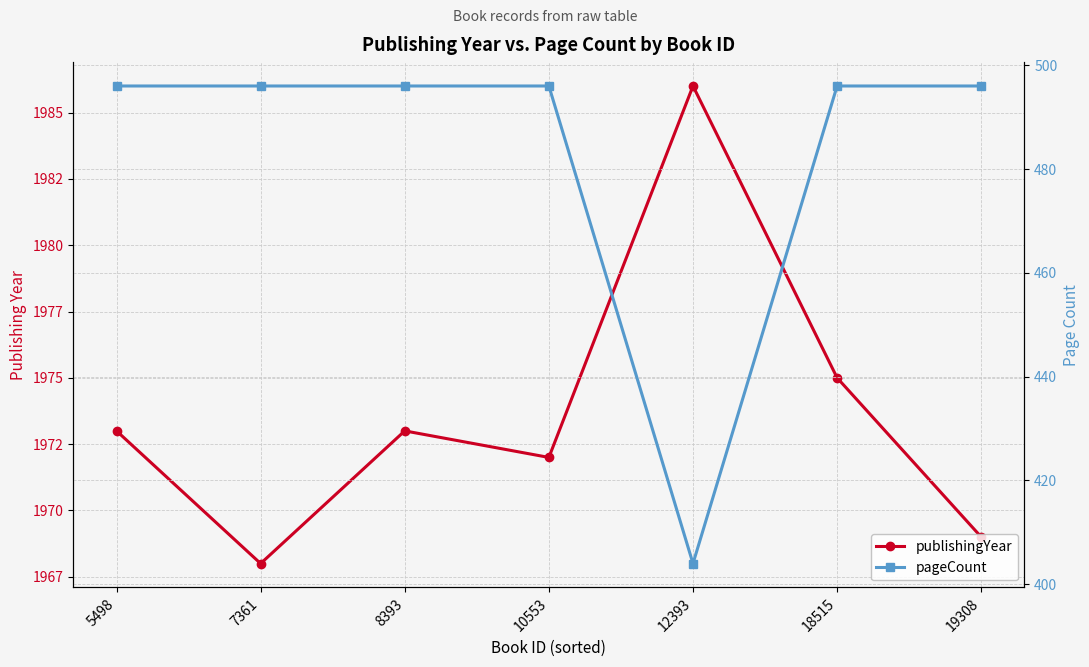

At which category does pageCount reach its first local valley?

12393